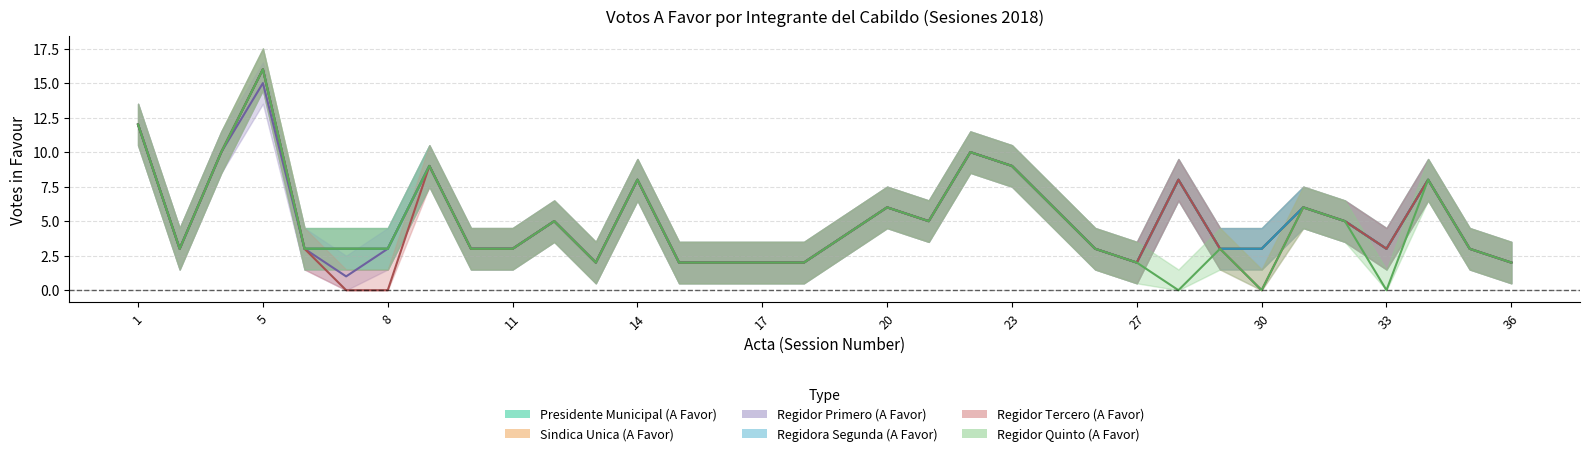

What is the value of the Regidora Segunda (A Favor) point at the 5th from the left?

3